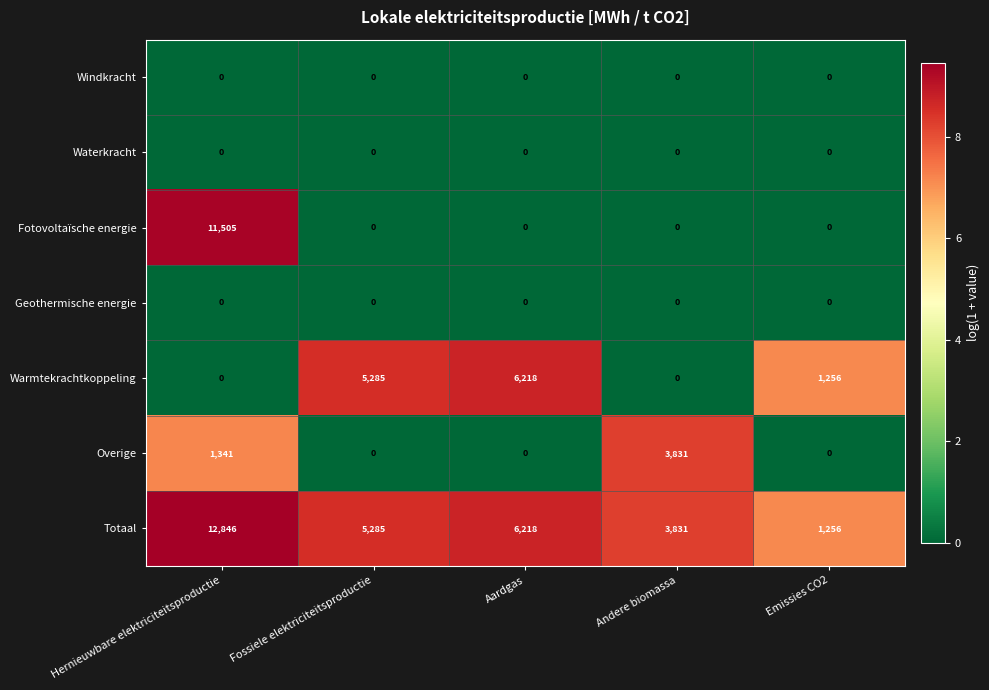

At which category is the sum across all series the highest?

Hernieuwbare elektriciteitsproductie